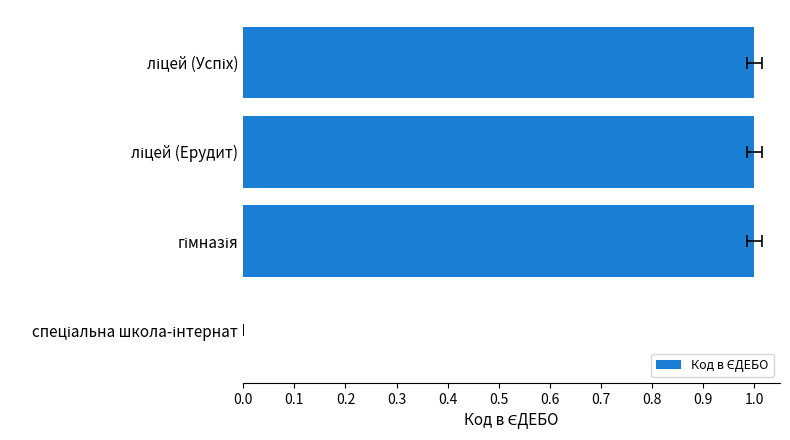

Read the value at 0.3.

1.0